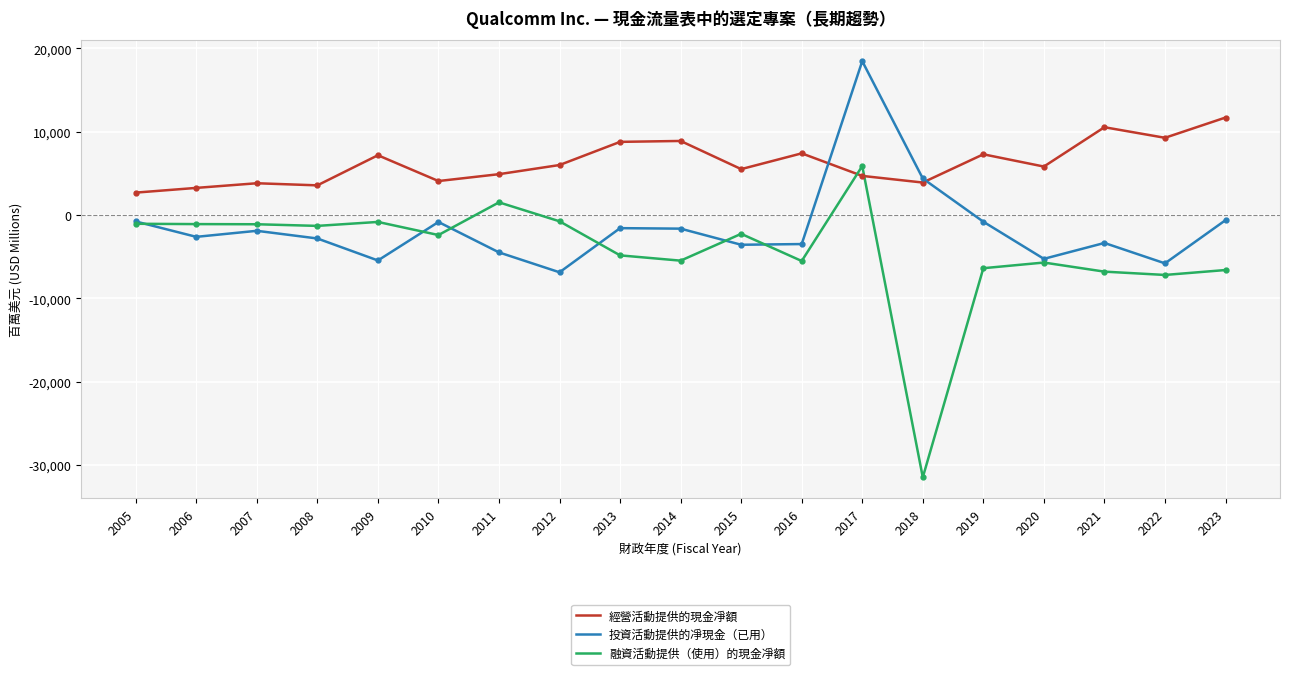

What is the highest value of the 投資活動提供的凈現金（已用） series?

18463